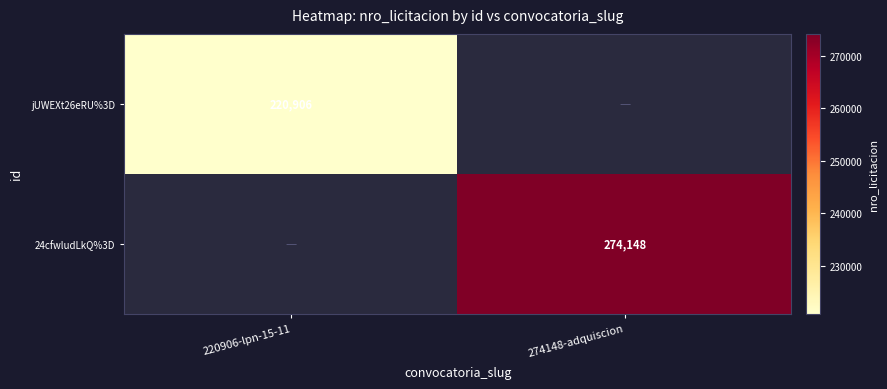

At which category does the chart reach its minimum across all series?

220906-lpn-15-11